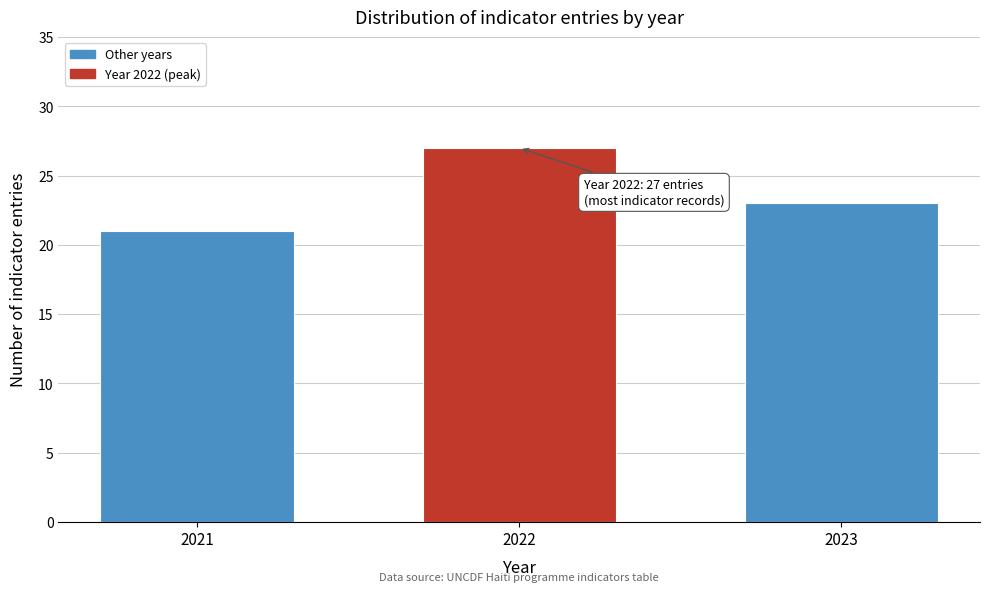

Reading right to left, extract all data points from this chart.

23	27	21